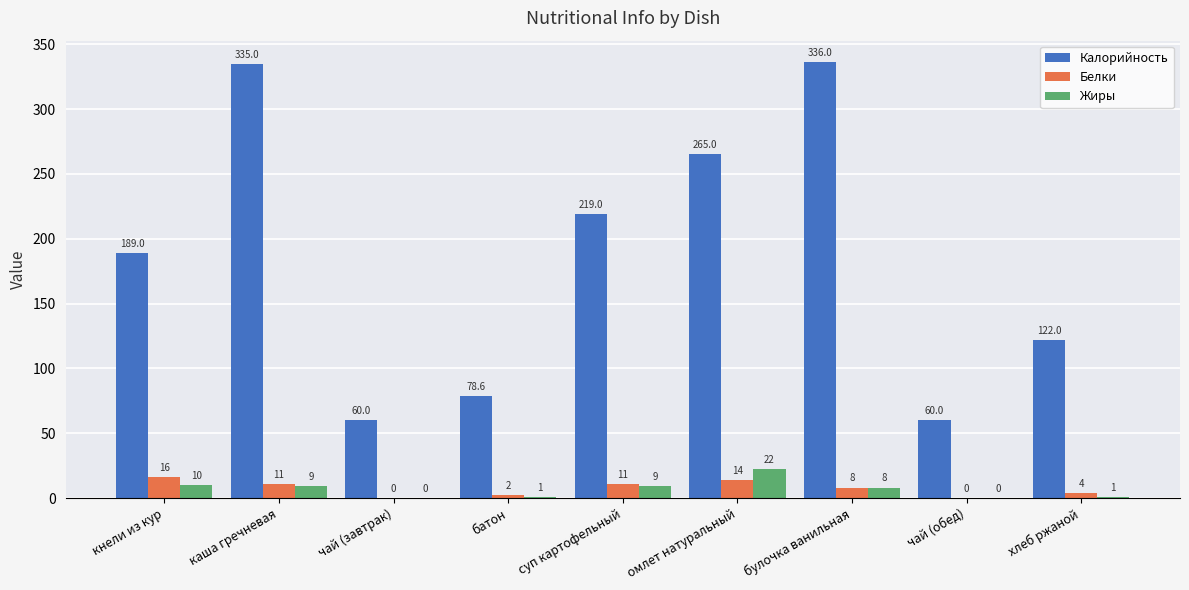

What is the spread (max minus min) of values at омлет натуральный?

251.0